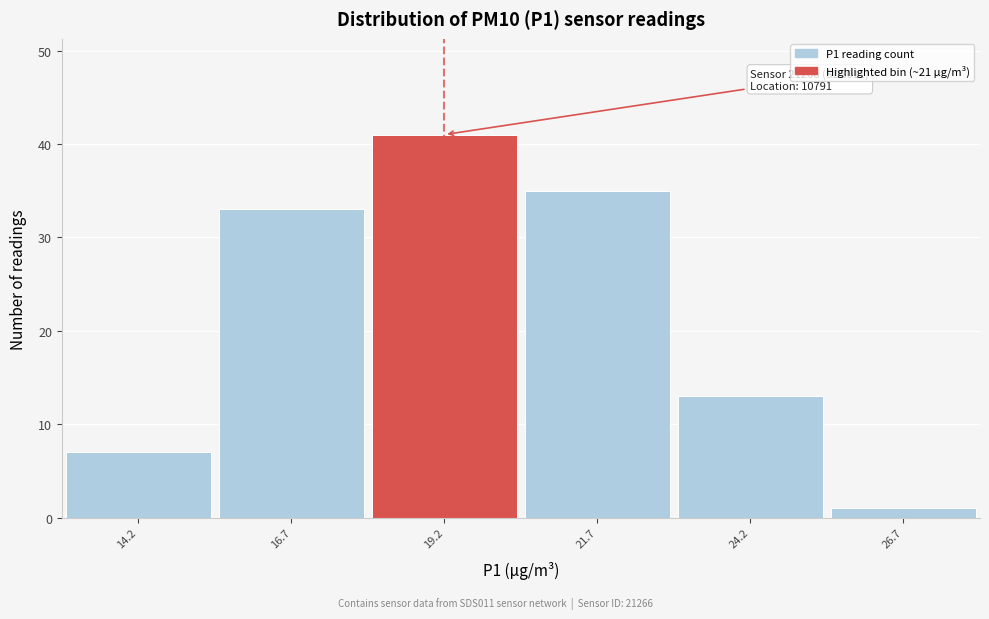

Reading left to right, what are all the values shown in this chart?

14.2=7	16.7=33	19.2=41	21.7=35	24.2=13	26.7=1